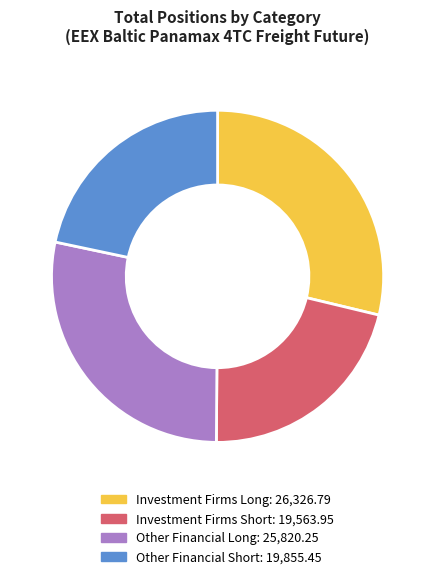

How many segments does this pie chart have?

4